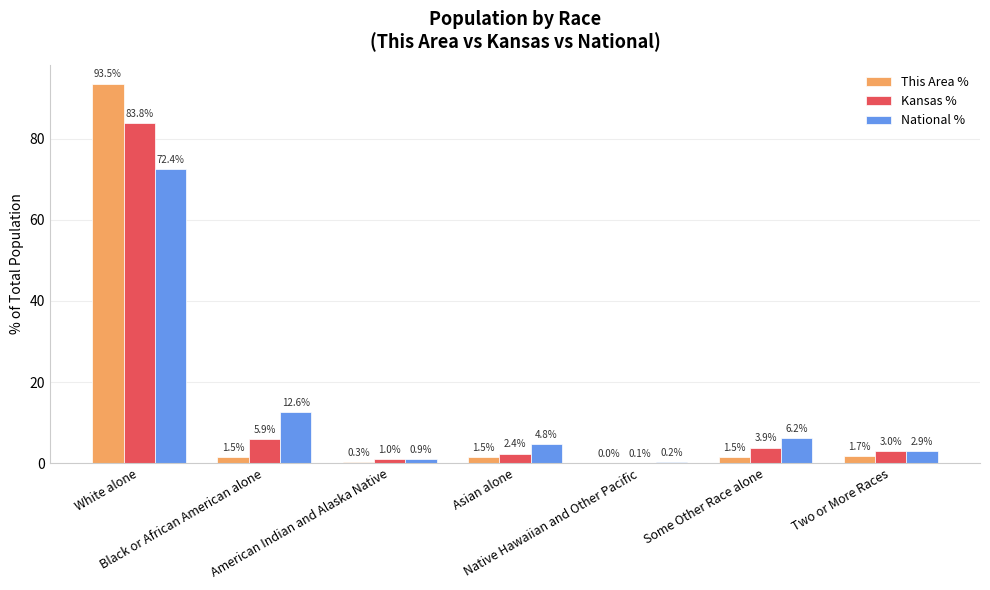

What is the maximum value shown in the chart?

93.5